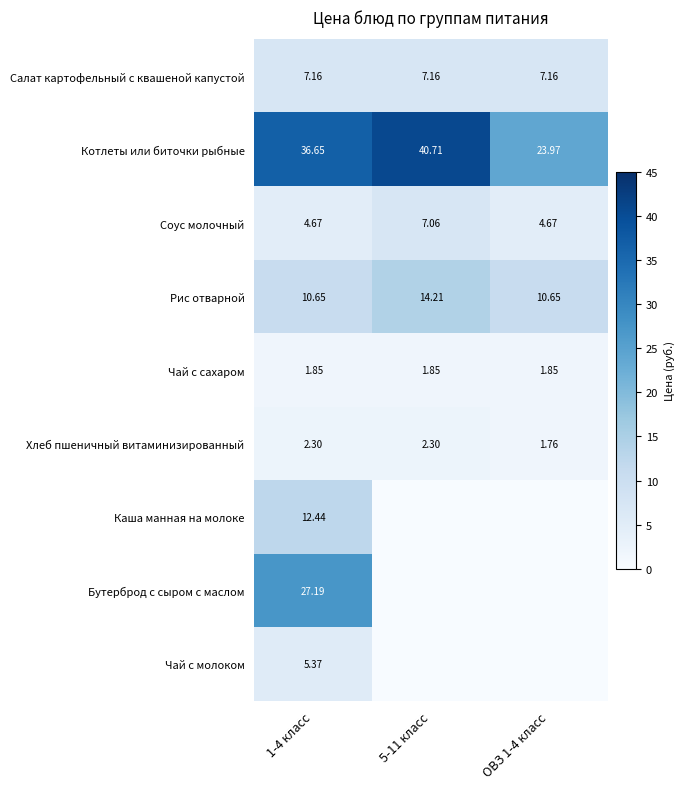

Rank the categories by Бутерброд с сыром с маслом value from lowest to highest.

5-11 класс, ОВЗ 1-4 класс, 1-4 класс